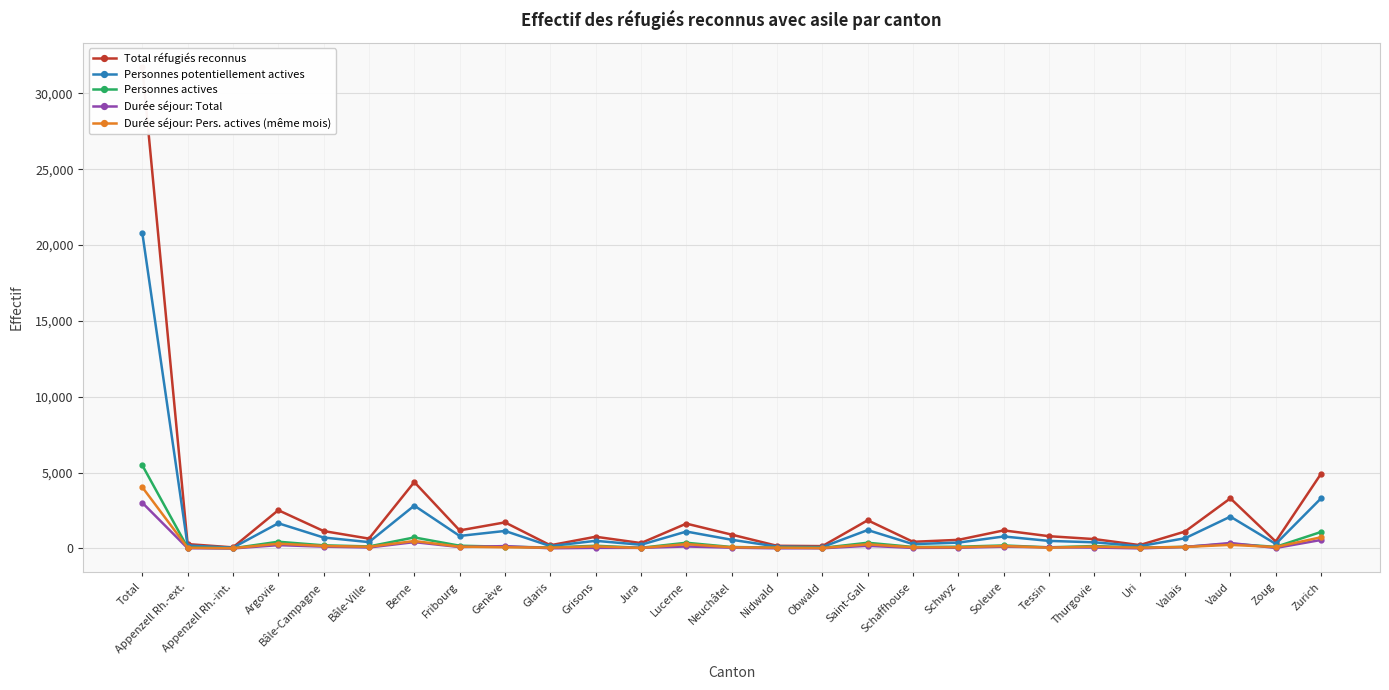

How many data points in Durée séjour: Total are above 67?

13